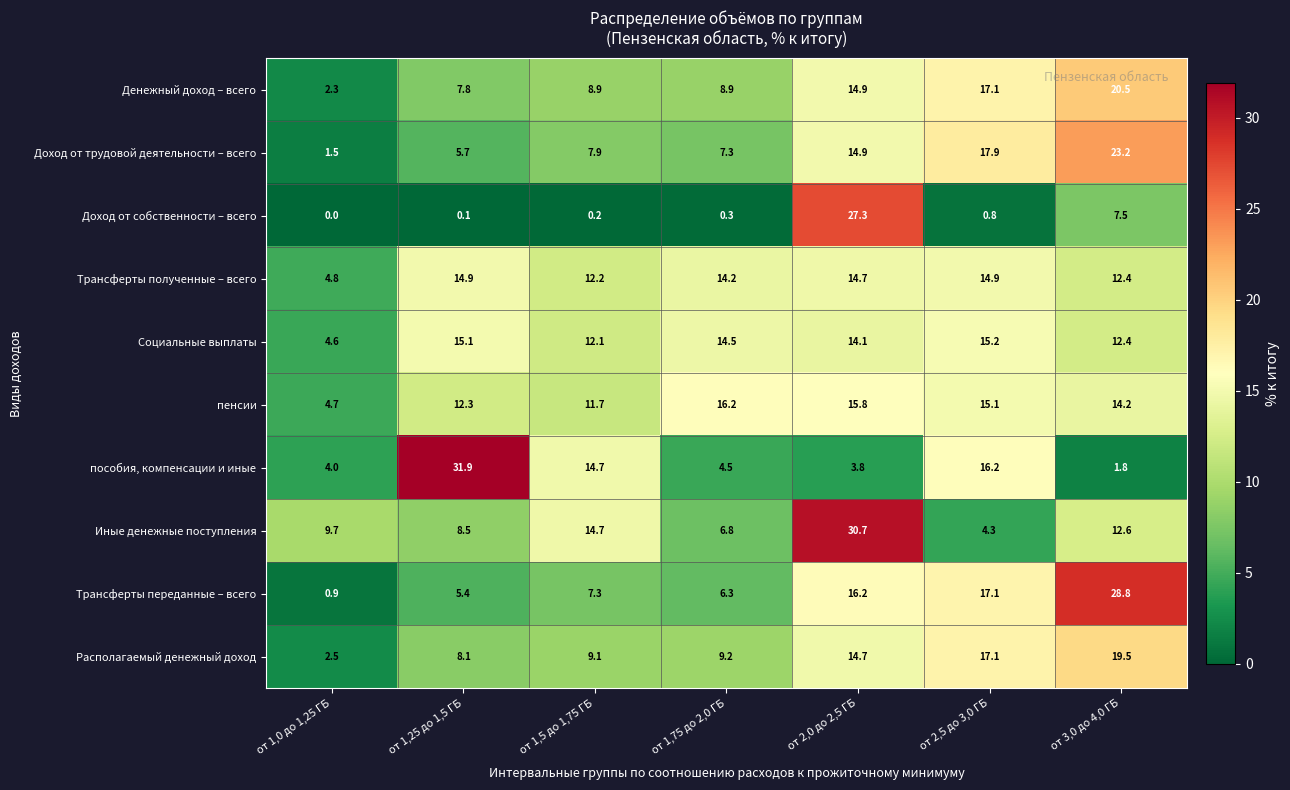

Is it true that пособия, компенсации и иные equals 3.8 at от 2,0 до 2,5 ГБ?

True